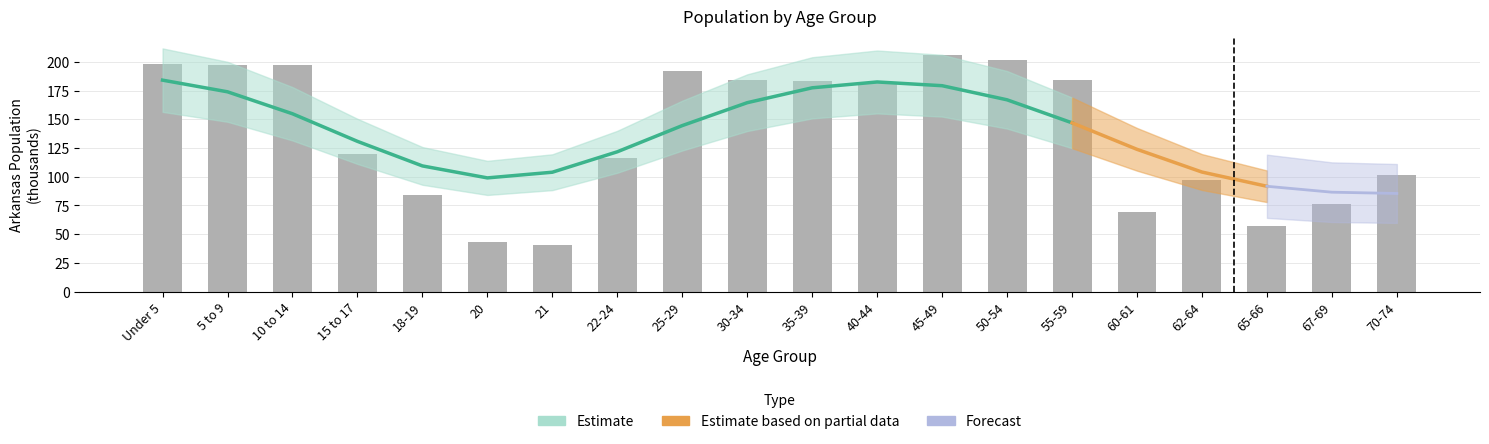

List the labels in order of value, smallest first.

21, 20, 65-66, 60-61, 67-69, 18-19, 62-64, 70-74, 22-24, 15 to 17, 40-44, 35-39, 30-34, 55-59, 25-29, 5 to 9, 10 to 14, Under 5, 50-54, 45-49